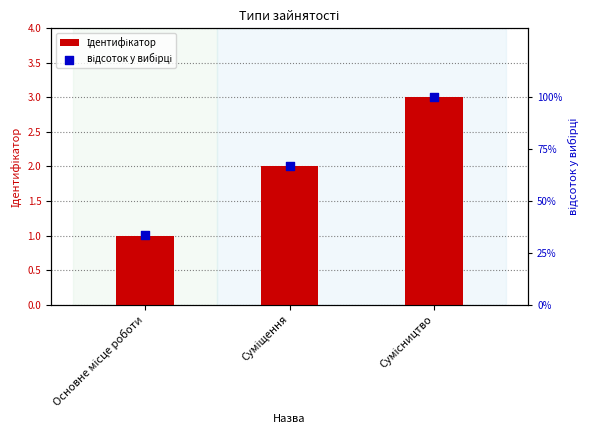

Which series reaches the maximum Y coordinate?

відсоток у вибірці